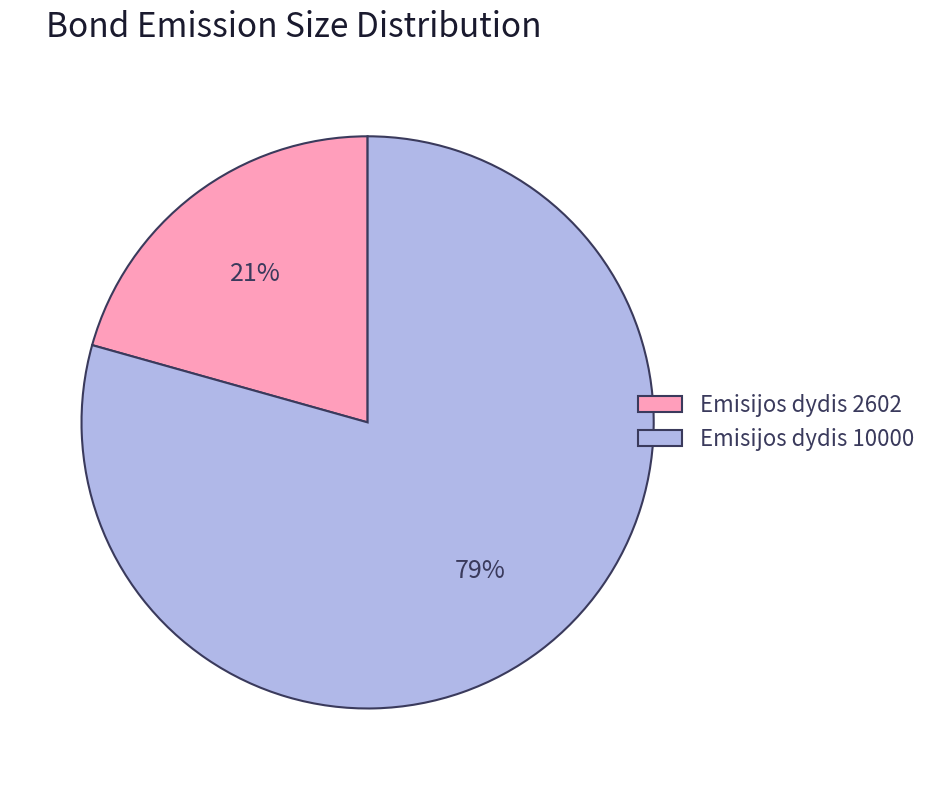

To the nearest percent, what is the combined percentage of Emisijos dydis 10000 and Emisijos dydis 2602?

100%